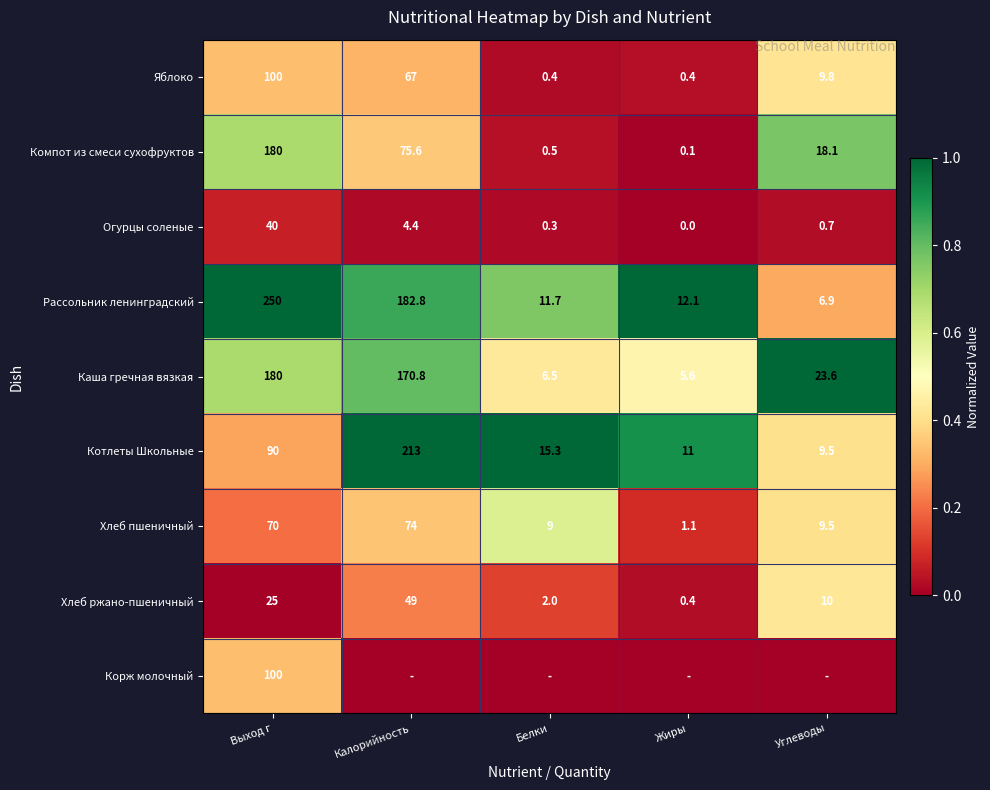

What is the spread (max minus min) of values at Выход г?

225.0